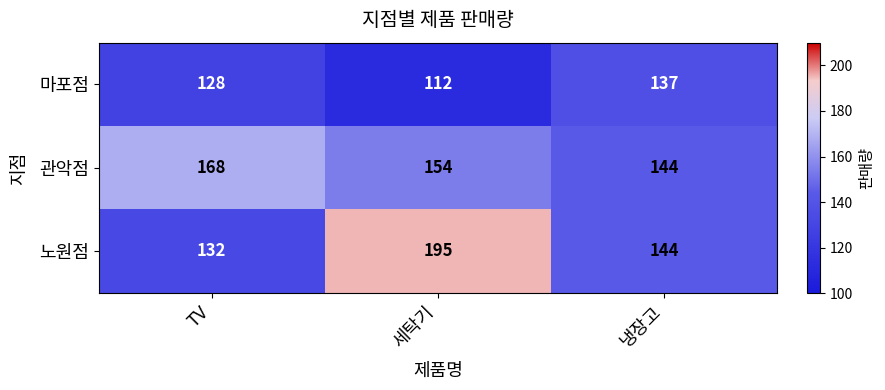

Which label corresponds to the smallest value in the chart?

세탁기